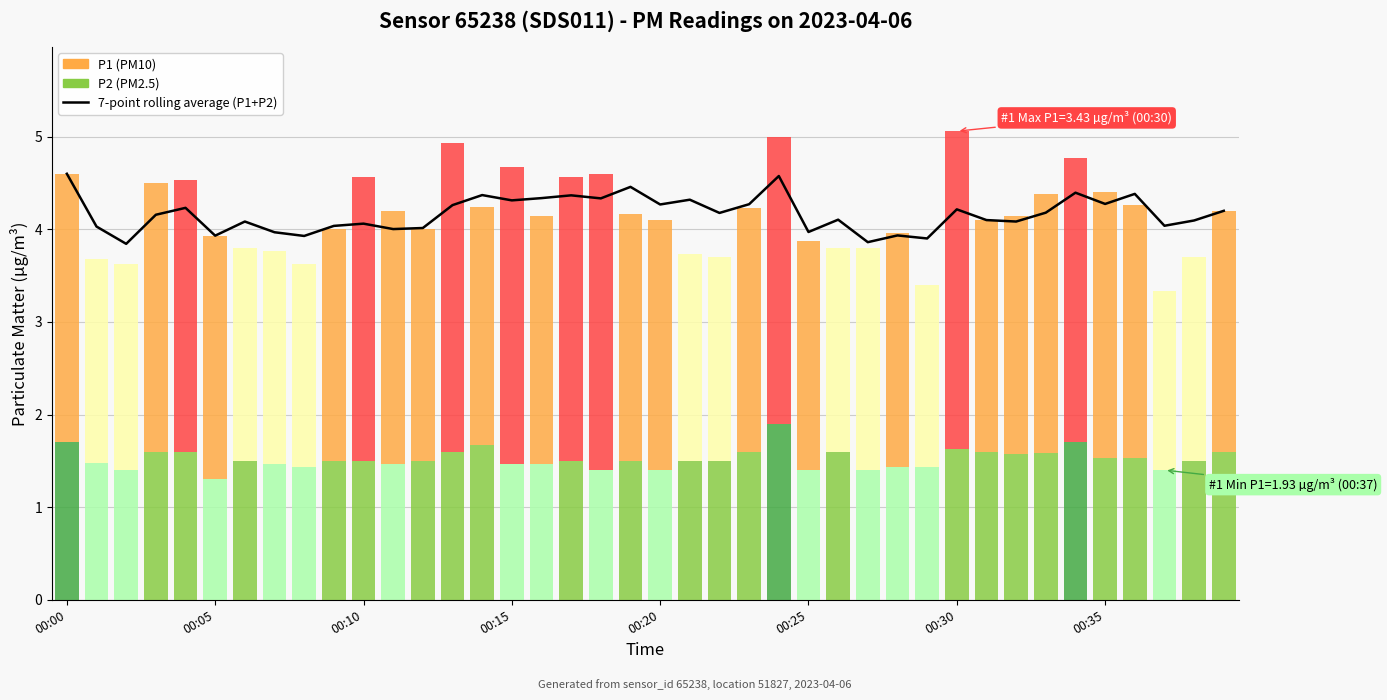

The chart shows a value of 6.8 at 00:30. True or false?

False